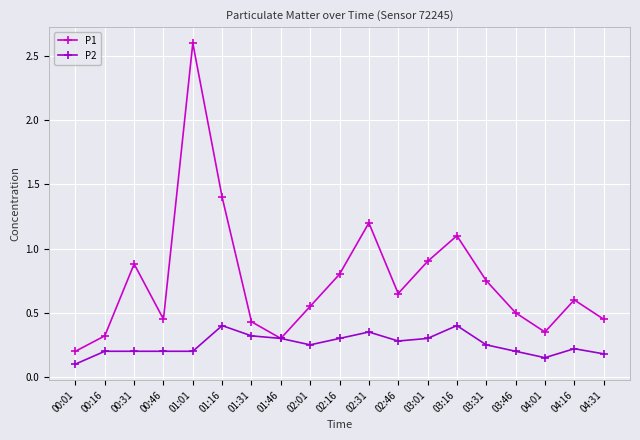

Which series has the largest range (max minus min)?

P1